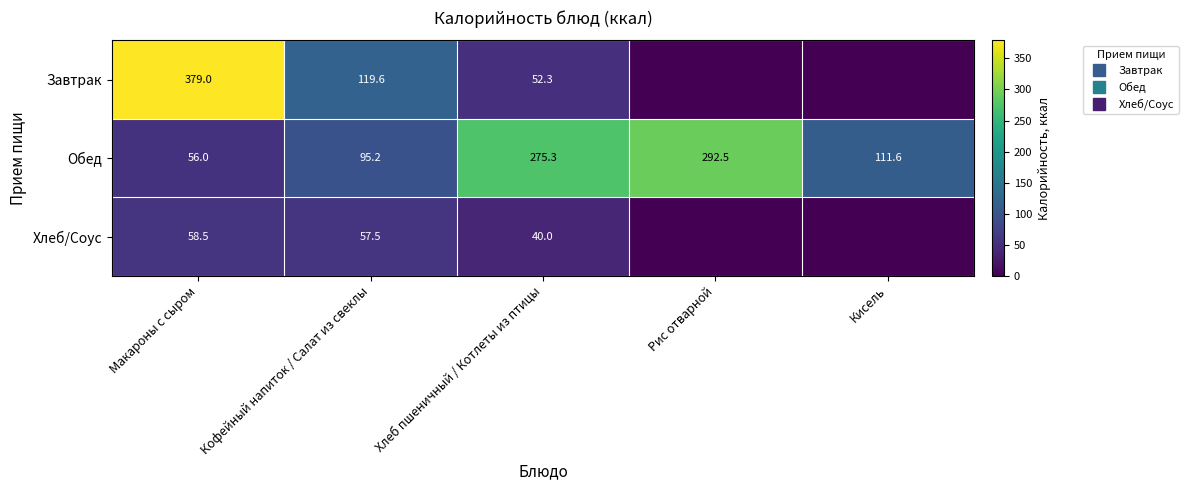

Rank the series by their maximum value, from lowest to highest.

Хлеб/Соус, Обед, Завтрак